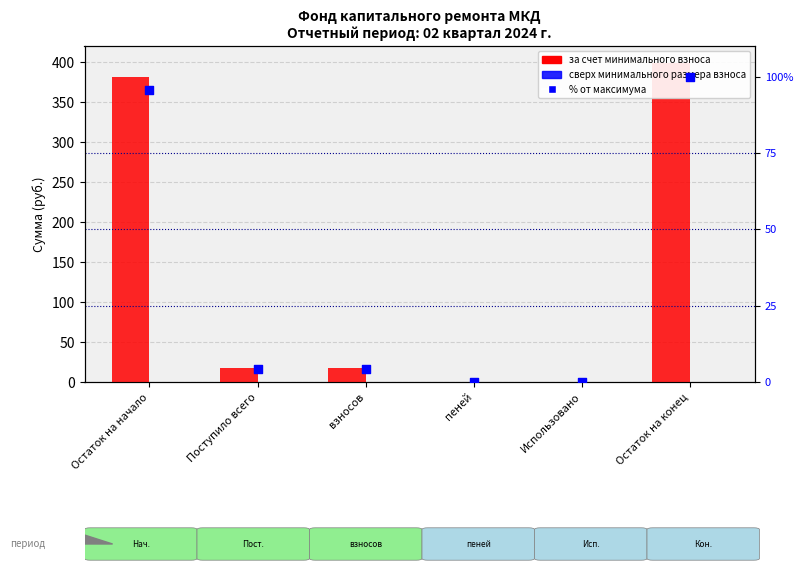

At how many categories does at least one series exceed 390?

1